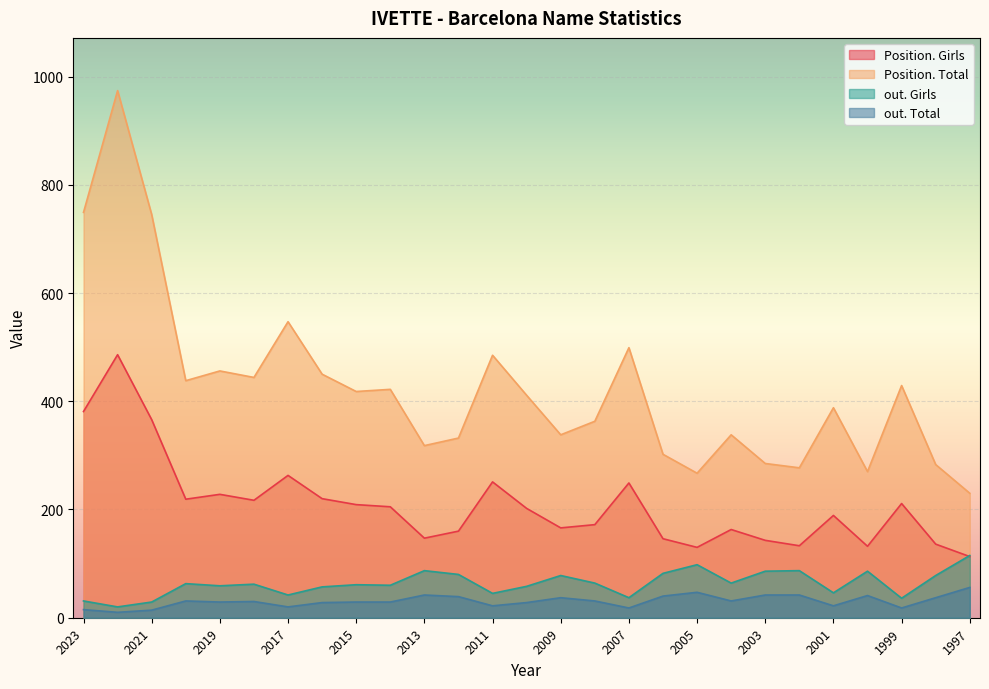

Where does the Position. Girls series first go above 202?

2023